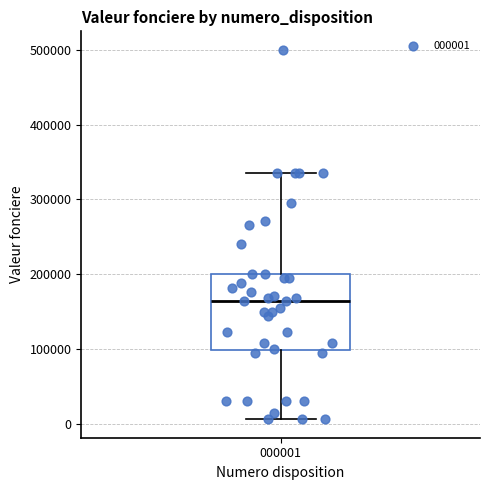

Where is the upper edge of the box at x = 000001 on the y-axis? The values are not printed on the chart, so give them approximately, as read against the axis.

200000